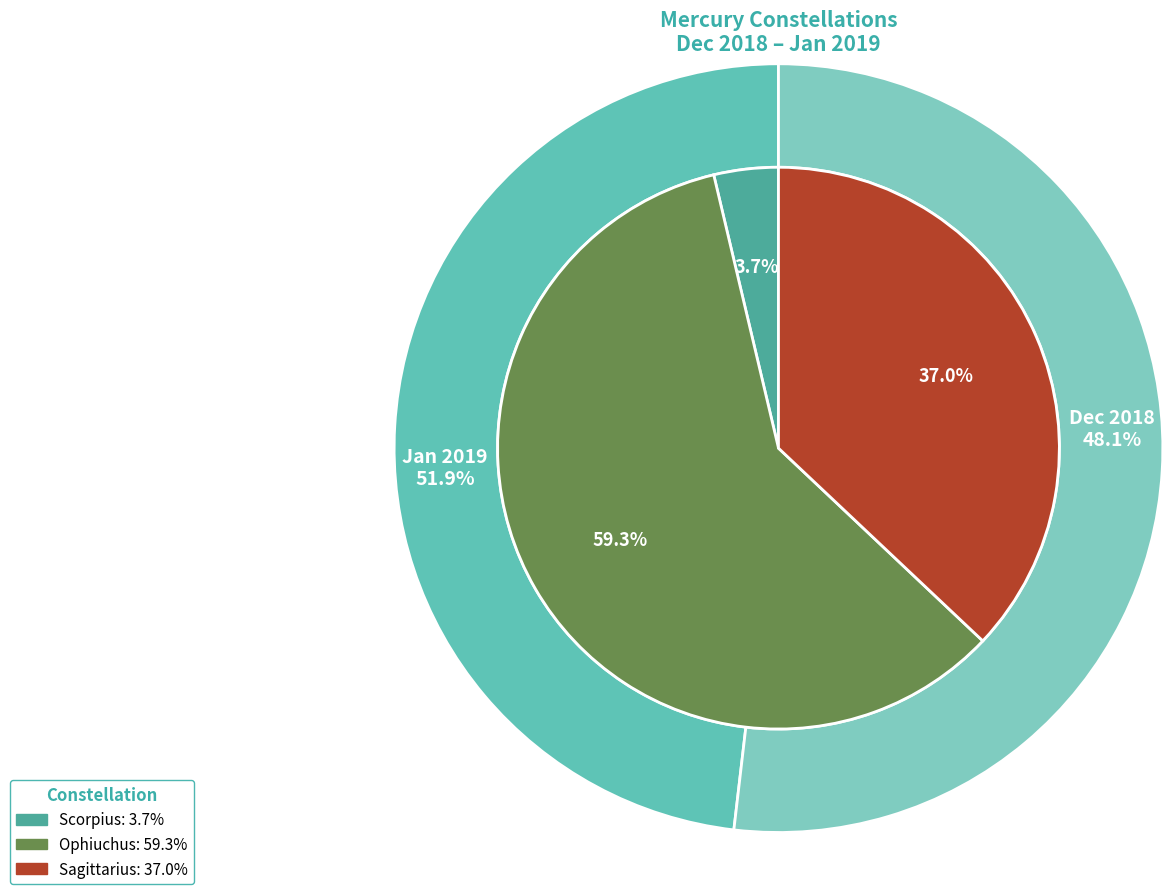

How many segments does this pie chart have?

3